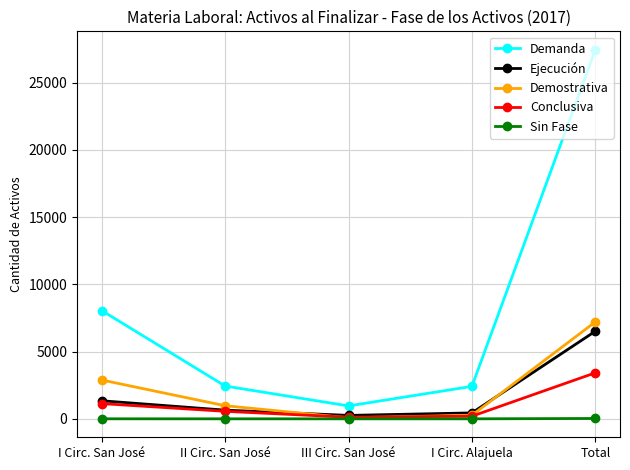

What position from the left is Total?

5